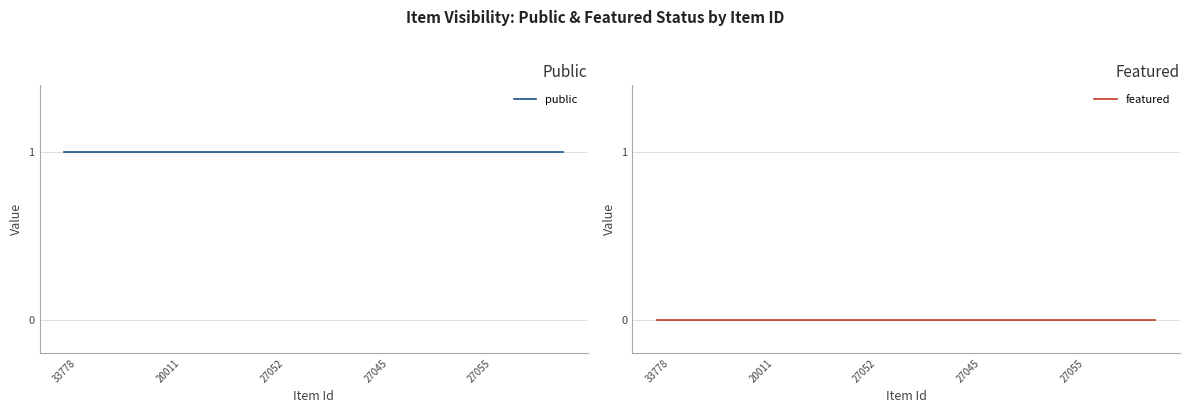

Which label corresponds to the smallest value in the chart?

33778